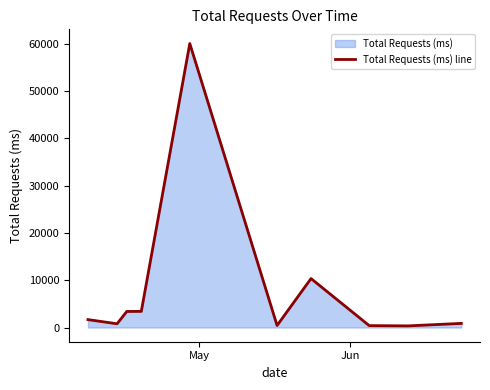

How many points are lower than both their immediate neighbors (excluding endpoints)?

3